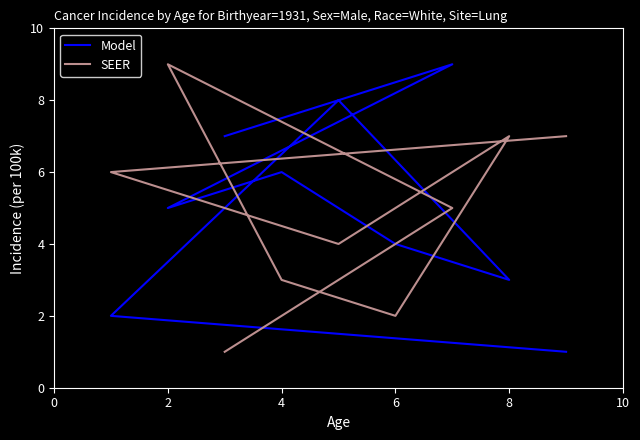

What is the difference between the maximum and second lowest values in the SEER series?

7